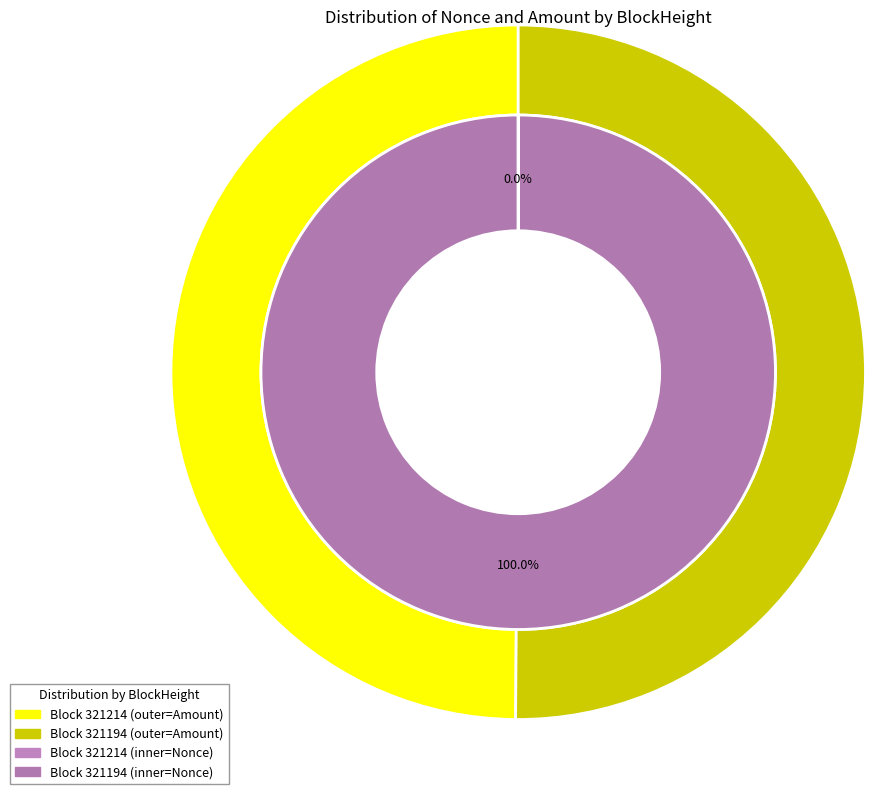

What is the change in value from 321214 to 321194?

+16641